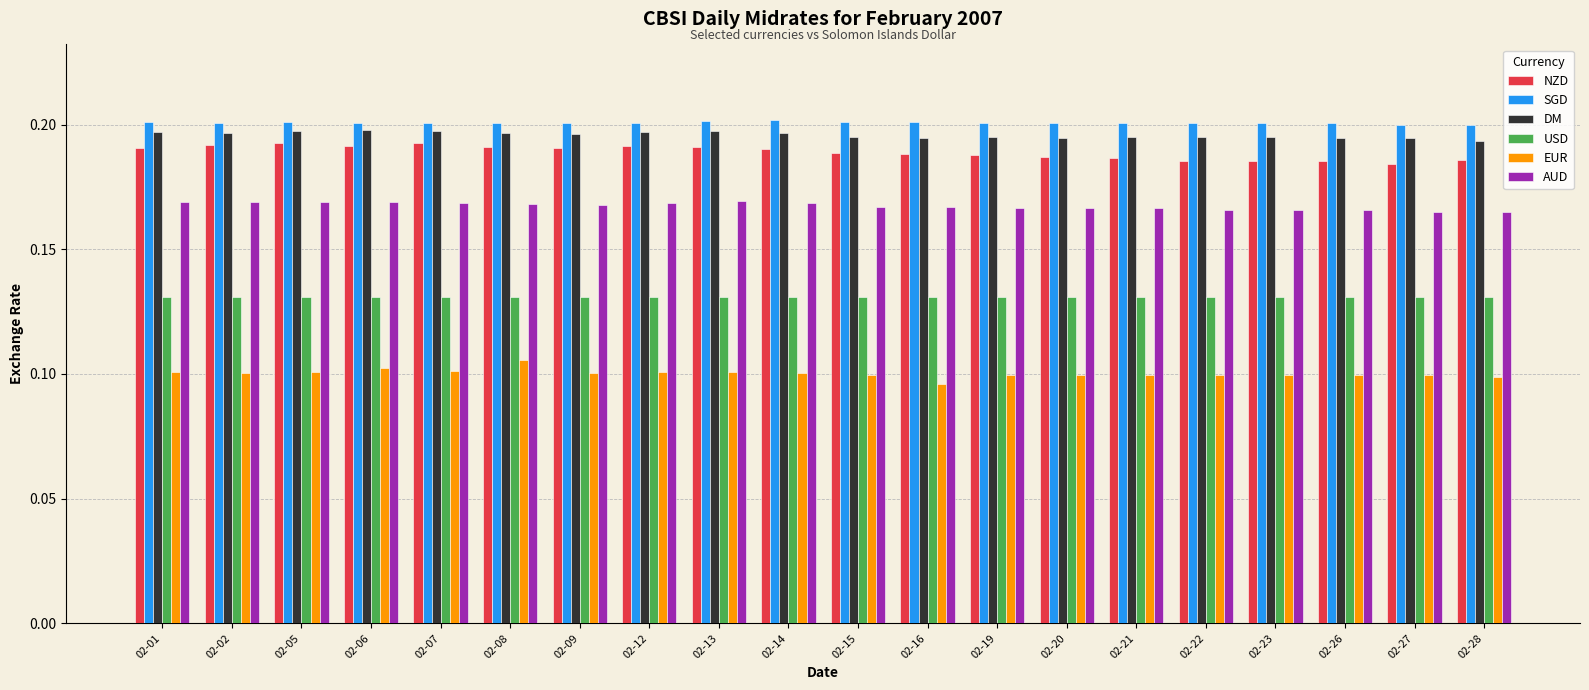

The value of USD at 02-16 is 0.1. True or false?

True